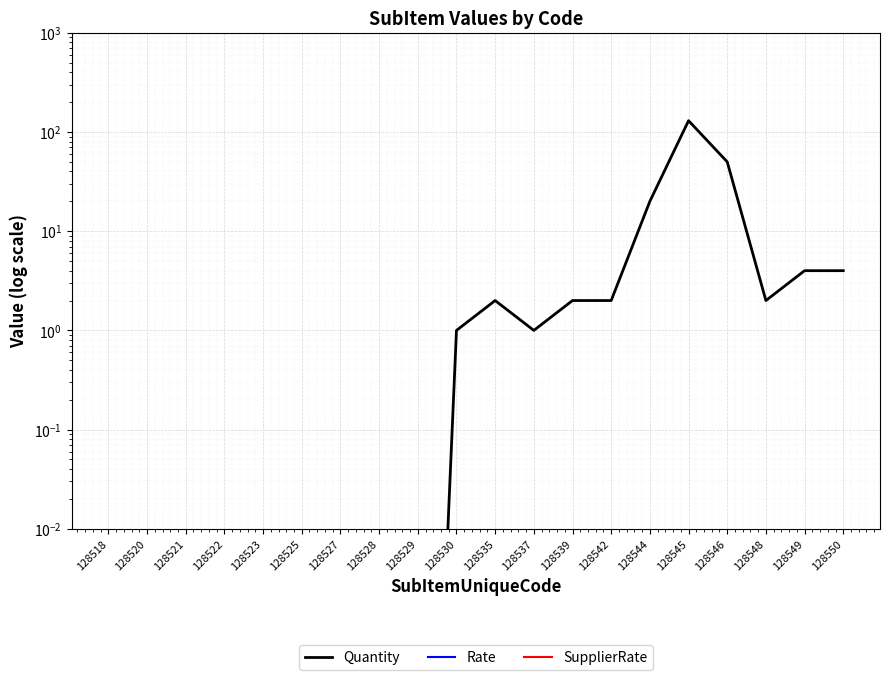

How many categories are shown in the chart?

20